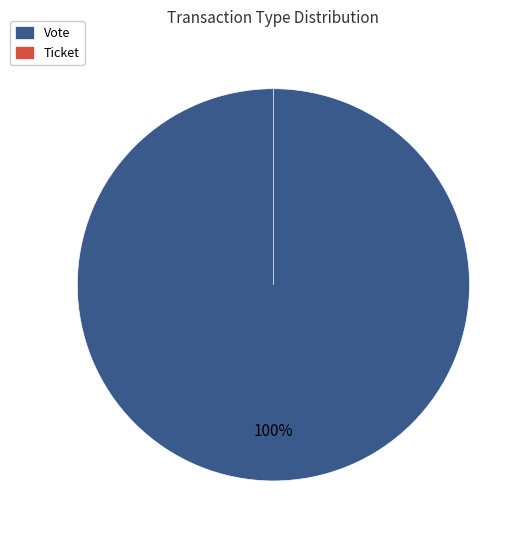

What is the total percentage of Vote and Ticket?

100.0%